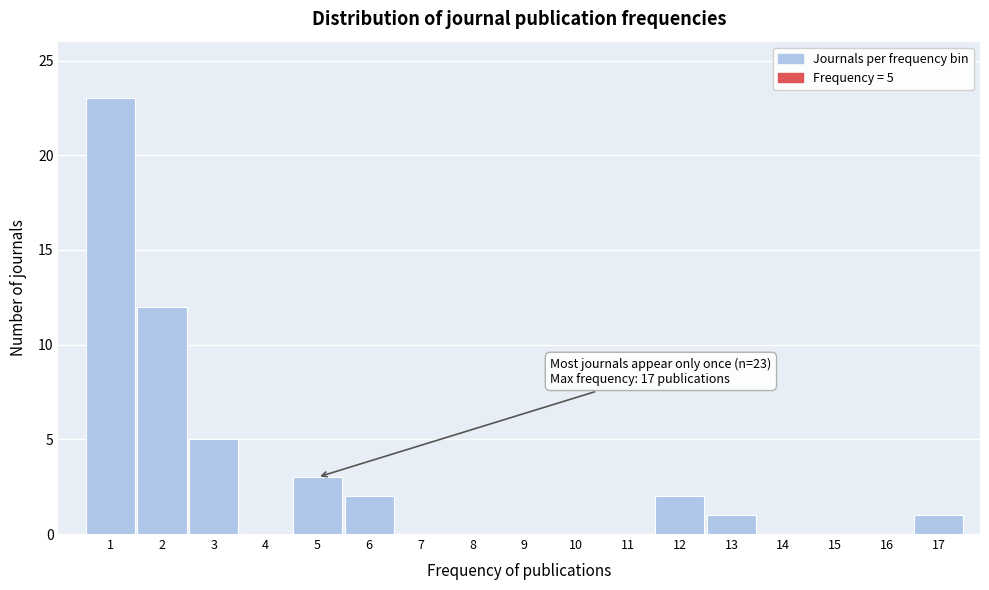

Reading left to right, extract all data points from this chart.

1=23	2=12	3=5	4=0	5=3	6=2	7=0	8=0	9=0	10=0	11=0	12=2	13=1	14=0	15=0	16=0	17=1